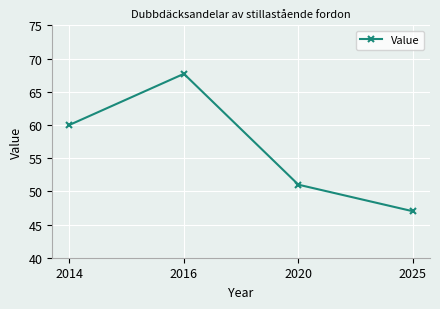

What is the value of the 3rd point from the left?

51.0